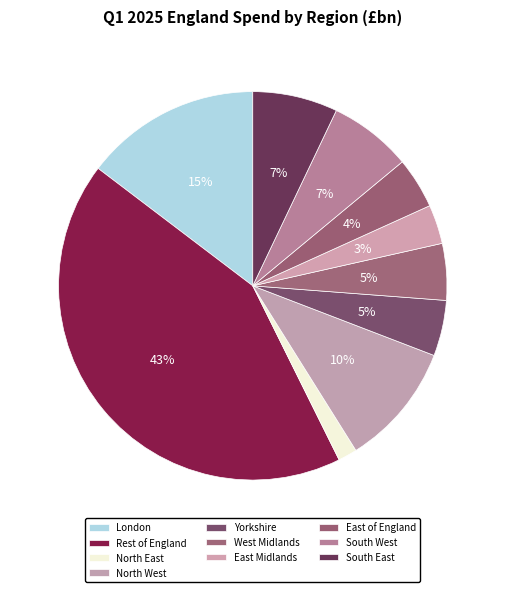

The North East slice represents 2% of the pie. True or false?

True